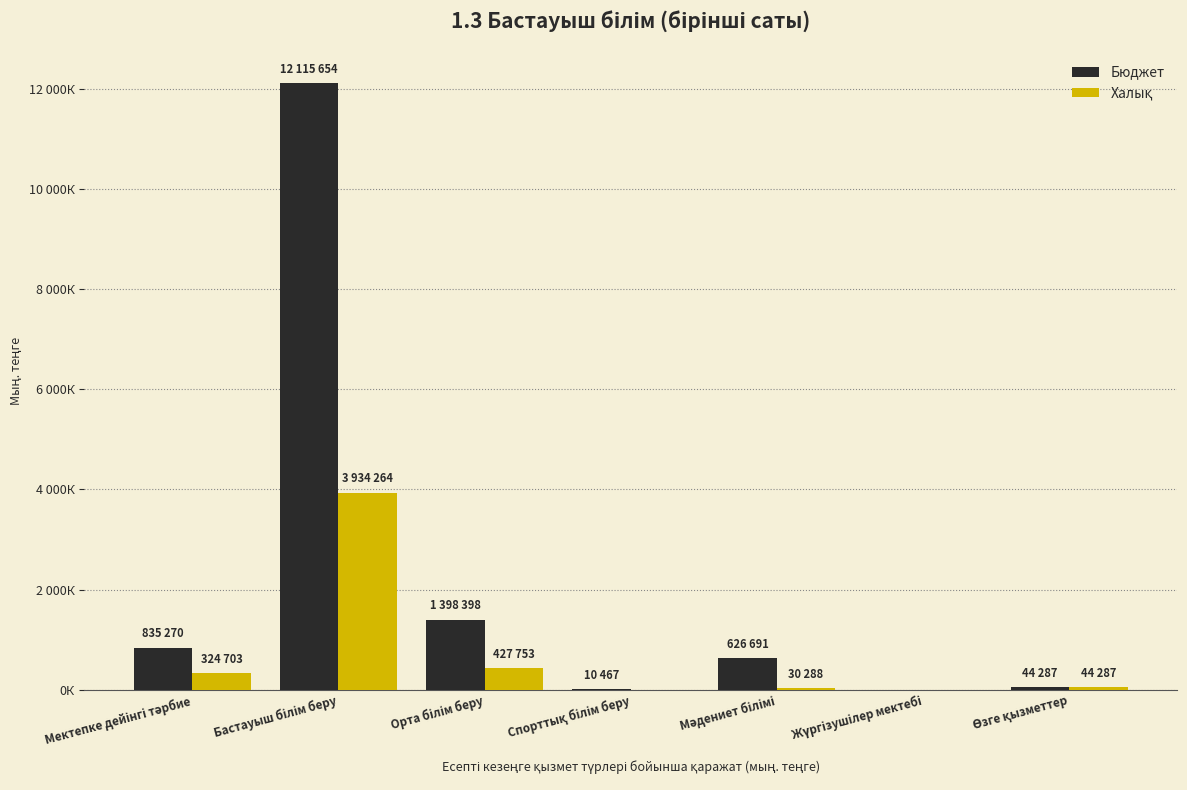

At which label does Халық first exceed 44287?

Мектепке дейінгі тәрбие